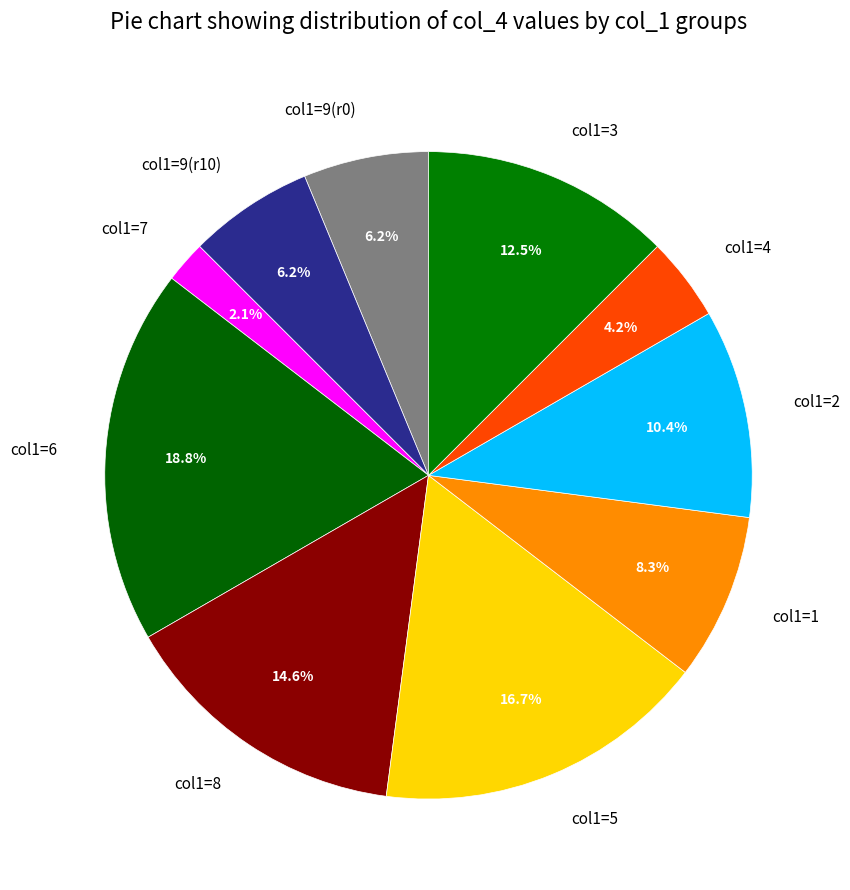

Which category has the biggest portion of the pie?

col1=6